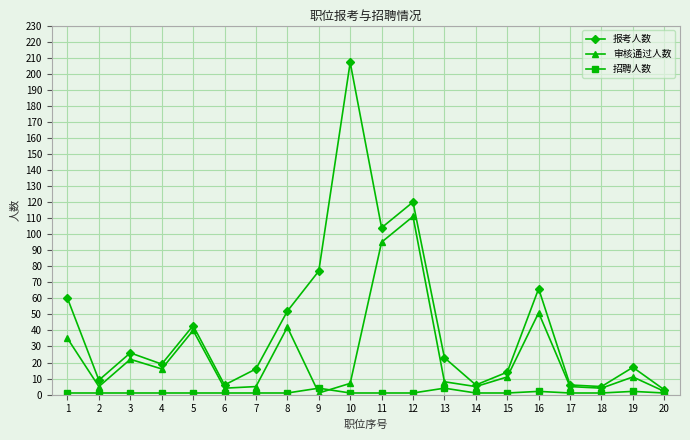

Reading left to right, what are all the values shown in this chart?

报考人数: 60	9	26	19	43	6	16	52	77	207	104	120	23	6	14	66	6	5	17	3
审核通过人数: 35	5	22	16	40	4	5	42	1	7	95	111	8	5	11	51	5	4	11	2
招聘人数: 1	1	1	1	1	1	1	1	4	1	1	1	4	1	1	2	1	1	2	1